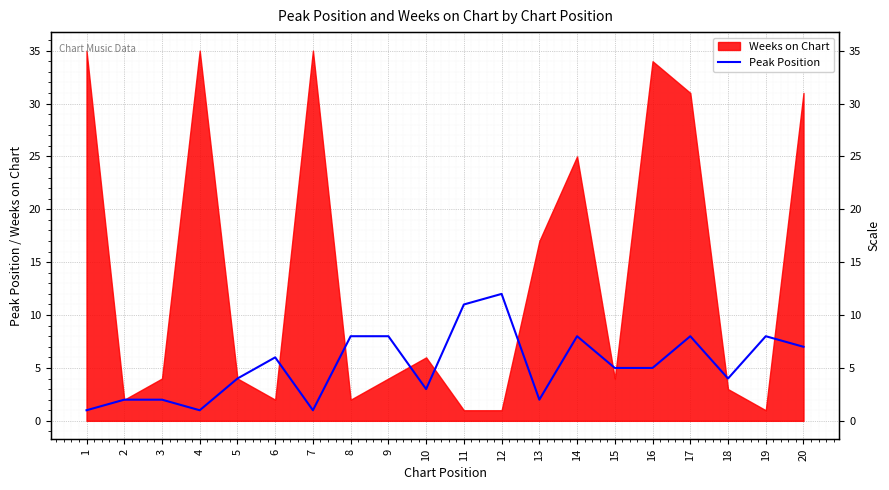

What is the difference between the second highest and minimum values?

10